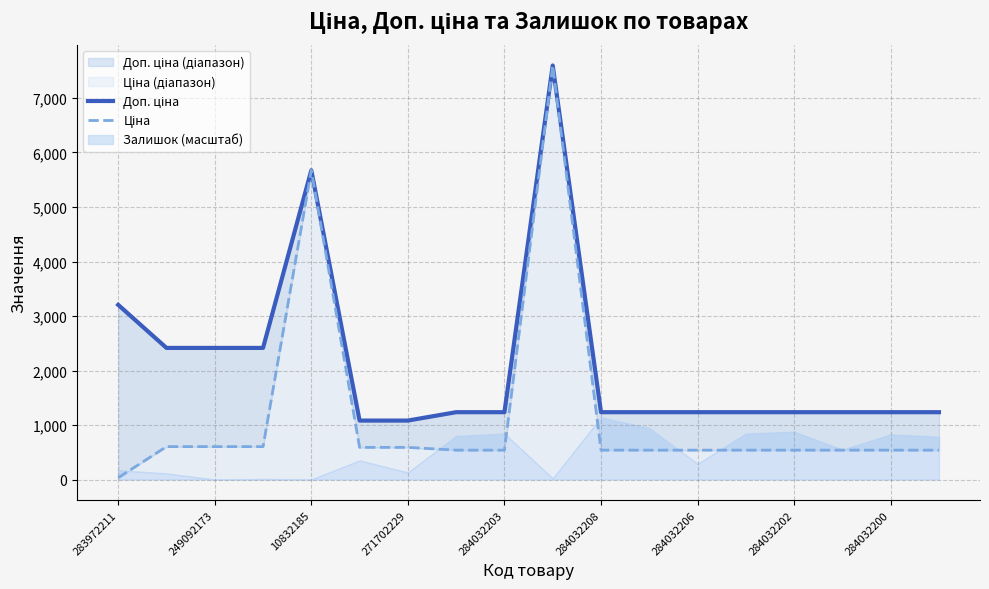

At which label is Доп. ціна closest to 4339?

283972211